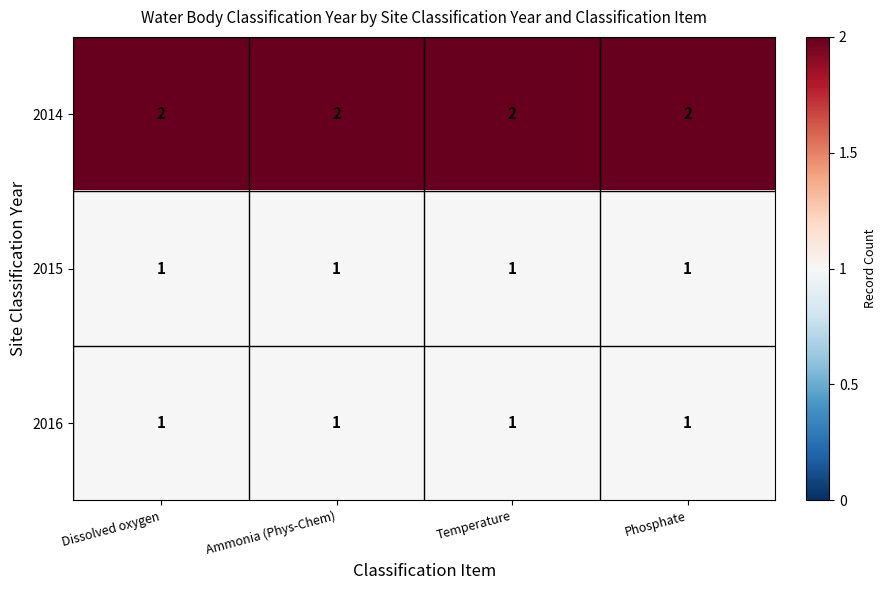

What is the difference between the highest and lowest values at Dissolved oxygen?

1